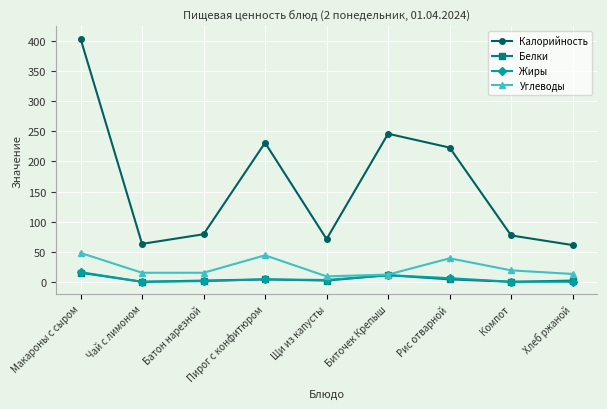

How many interior local peaks does the Калорийность series have?

2